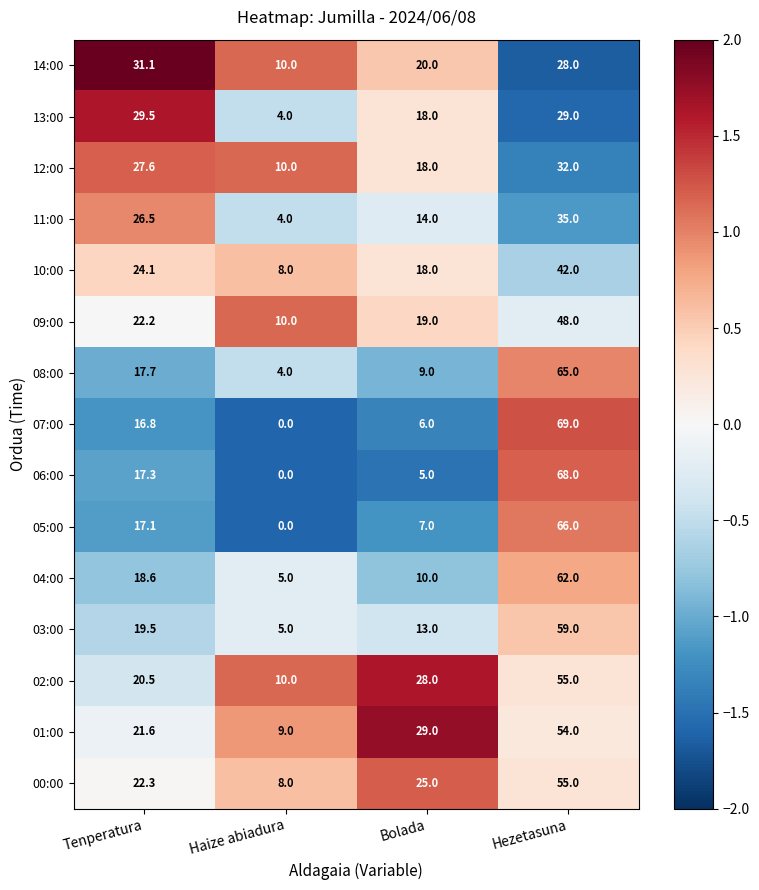

At Tenperatura, list the series in order from smallest to largest.

07:00, 05:00, 06:00, 08:00, 04:00, 03:00, 02:00, 01:00, 09:00, 00:00, 10:00, 11:00, 12:00, 13:00, 14:00